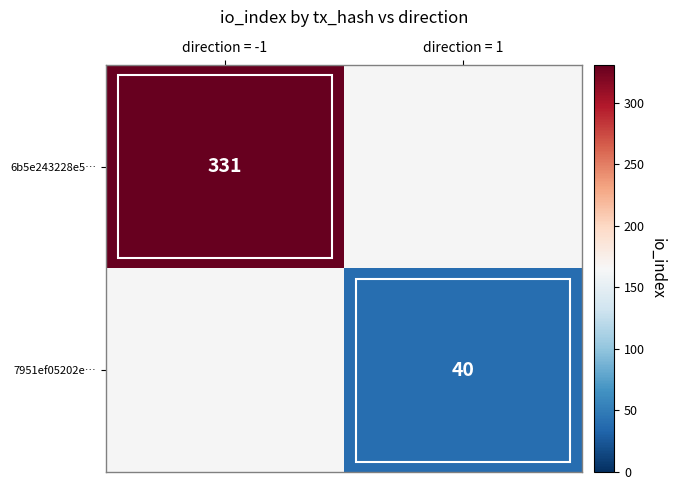

Is it true that 6b5e243228e5… equals 153 at direction = -1?

False